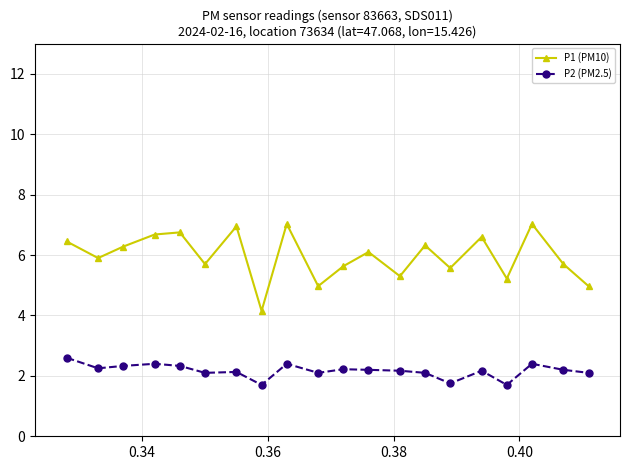

List the series in order of their overall mean, highest first.

P1 (PM10), P2 (PM2.5)